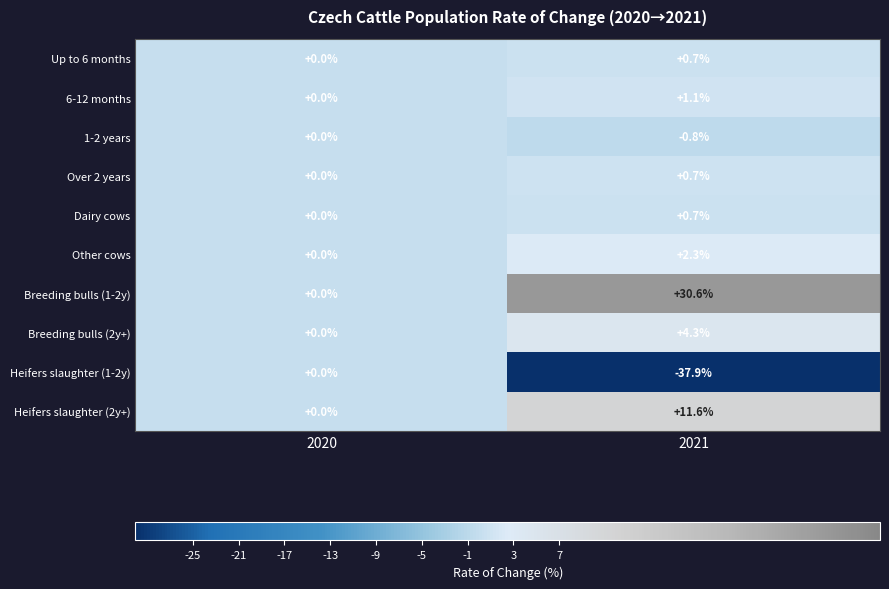

At how many categories does at least one series exceed 7?

1